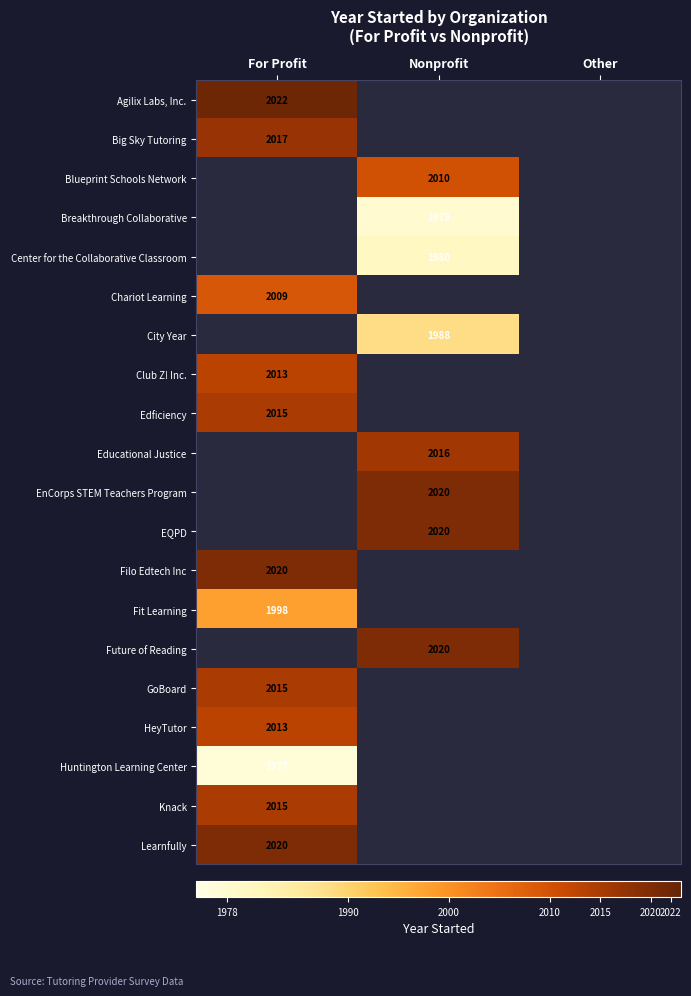

Is it true that Fit Learning equals 1998 at For Profit?

True